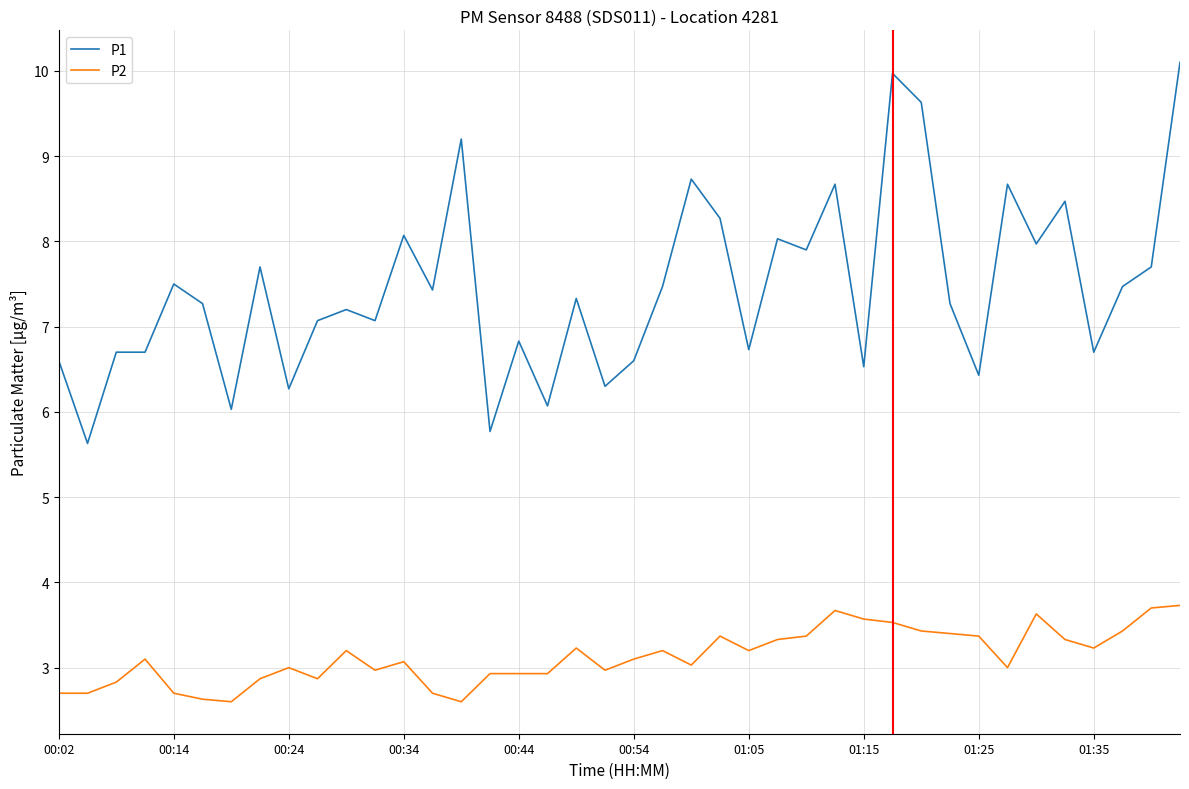

Does the chart have visible grid lines?

Yes